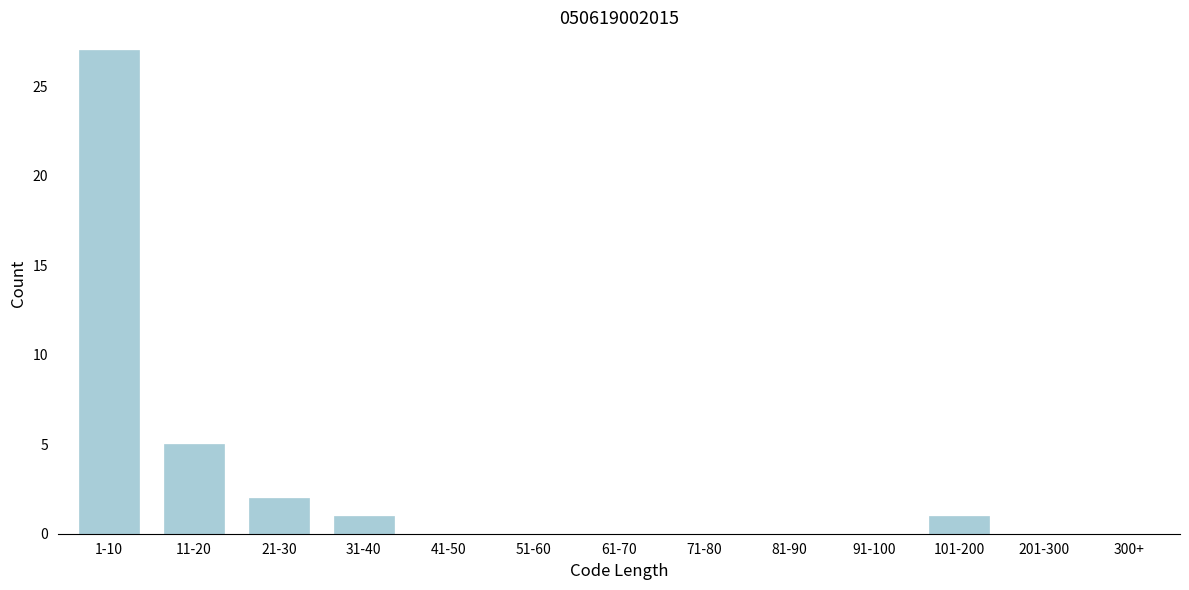

Reading left to right, list all the values displayed in this chart.

1-10=27	11-20=5	21-30=2	31-40=1	41-50=0	51-60=0	61-70=0	71-80=0	81-90=0	91-100=0	101-200=1	201-300=0	300+=0